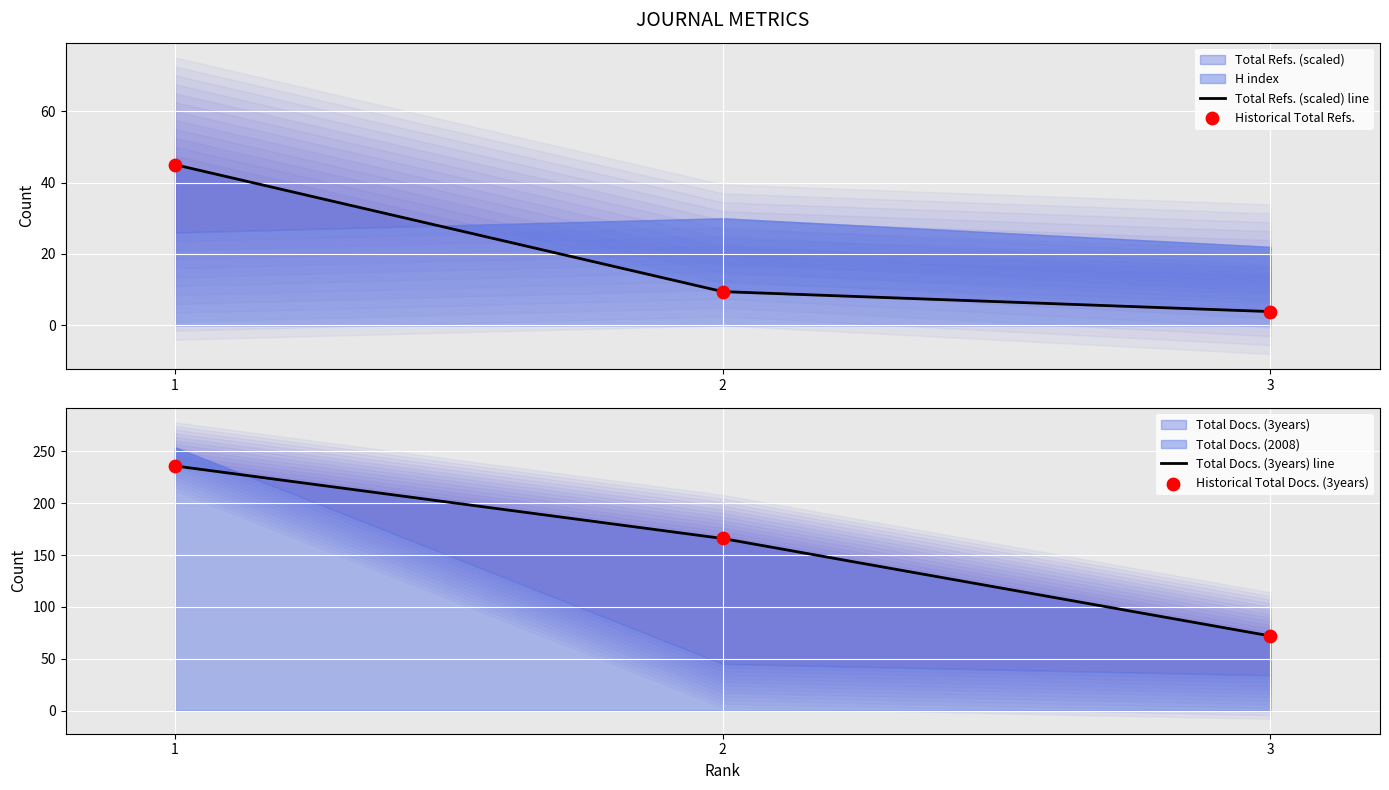

Is the value of Total Refs. (scaled) line at 2 greater than the value of Historical Total Refs. at 1?

No